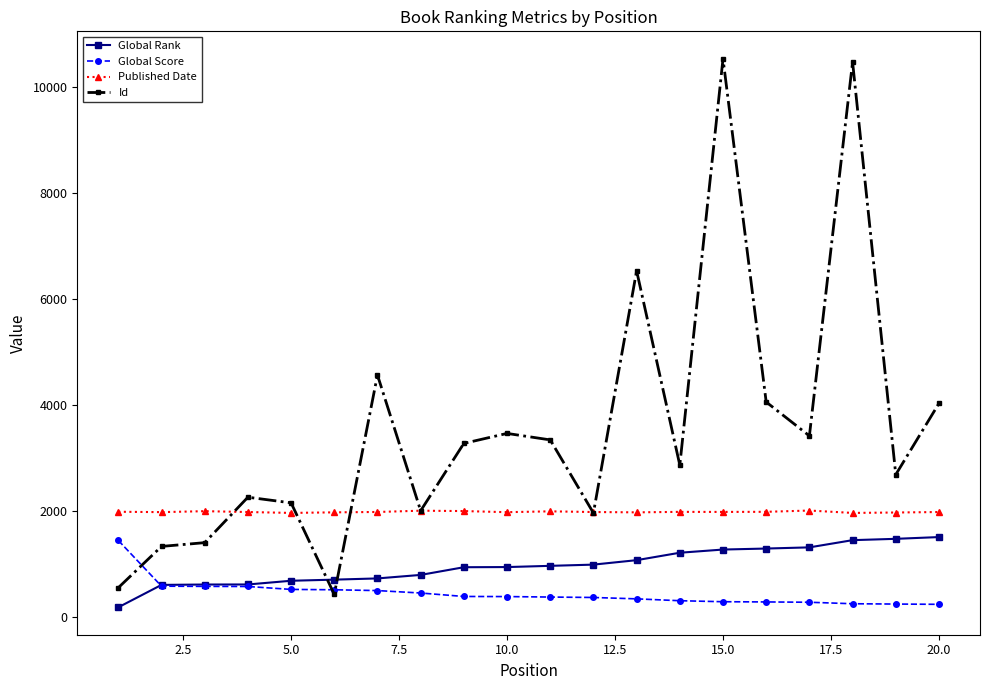

Which series has the largest range (max minus min)?

Id